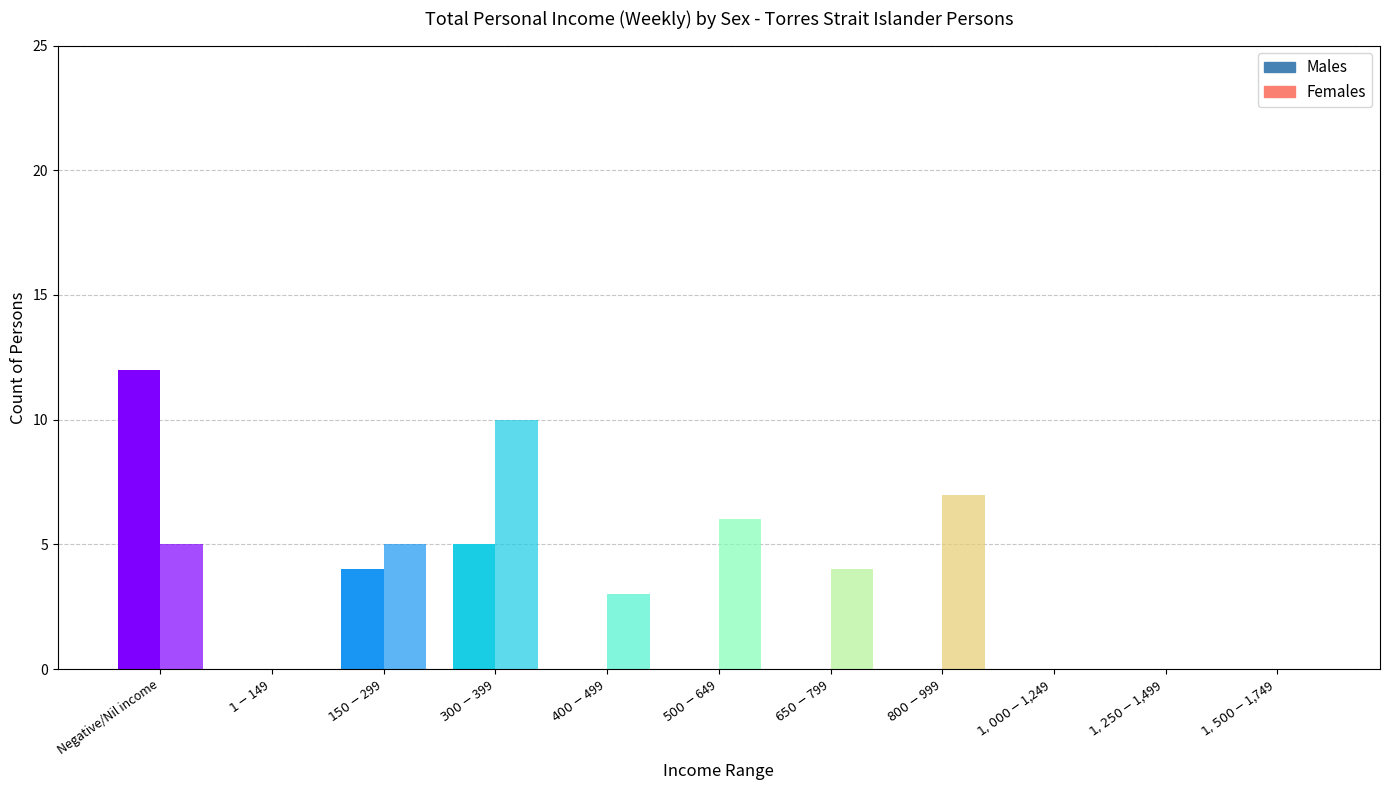

Is it true that Females equals 7 at $800-$999?

True